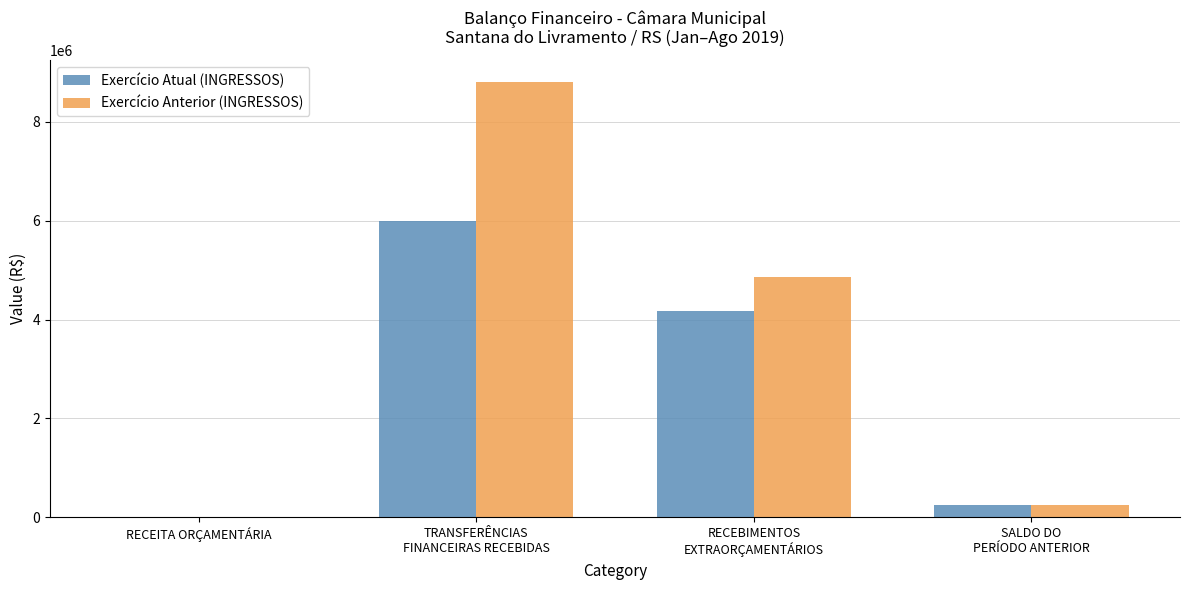

How many groups of bars are there?

4